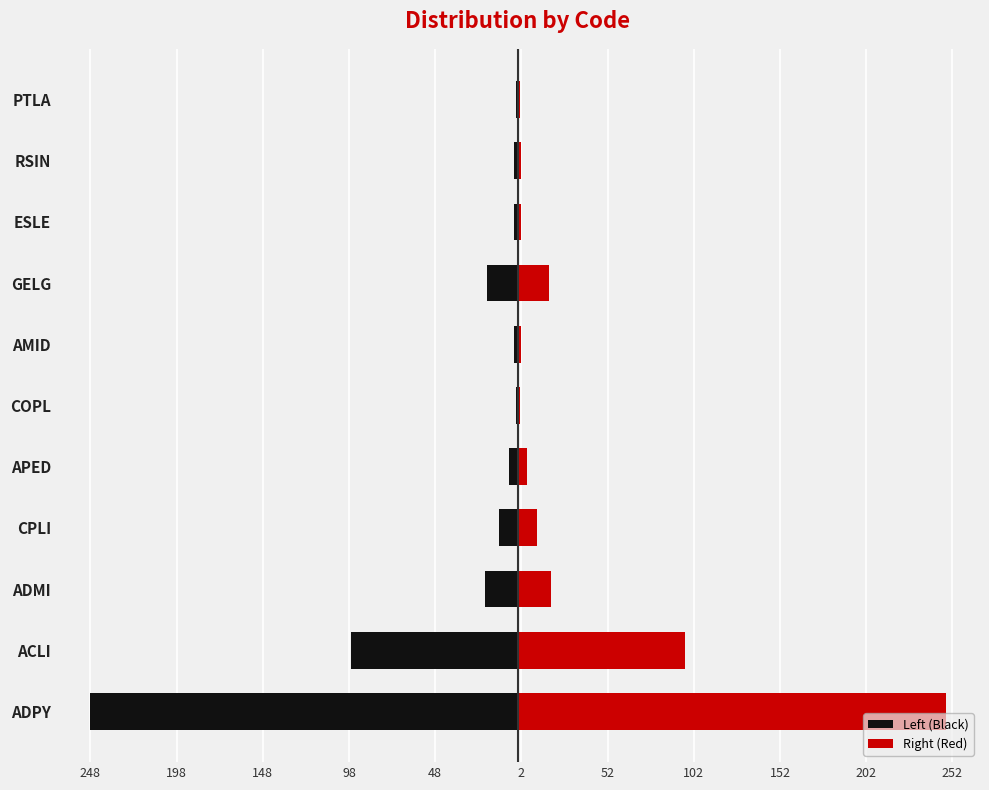

What is the minimum value shown in the chart?

-248